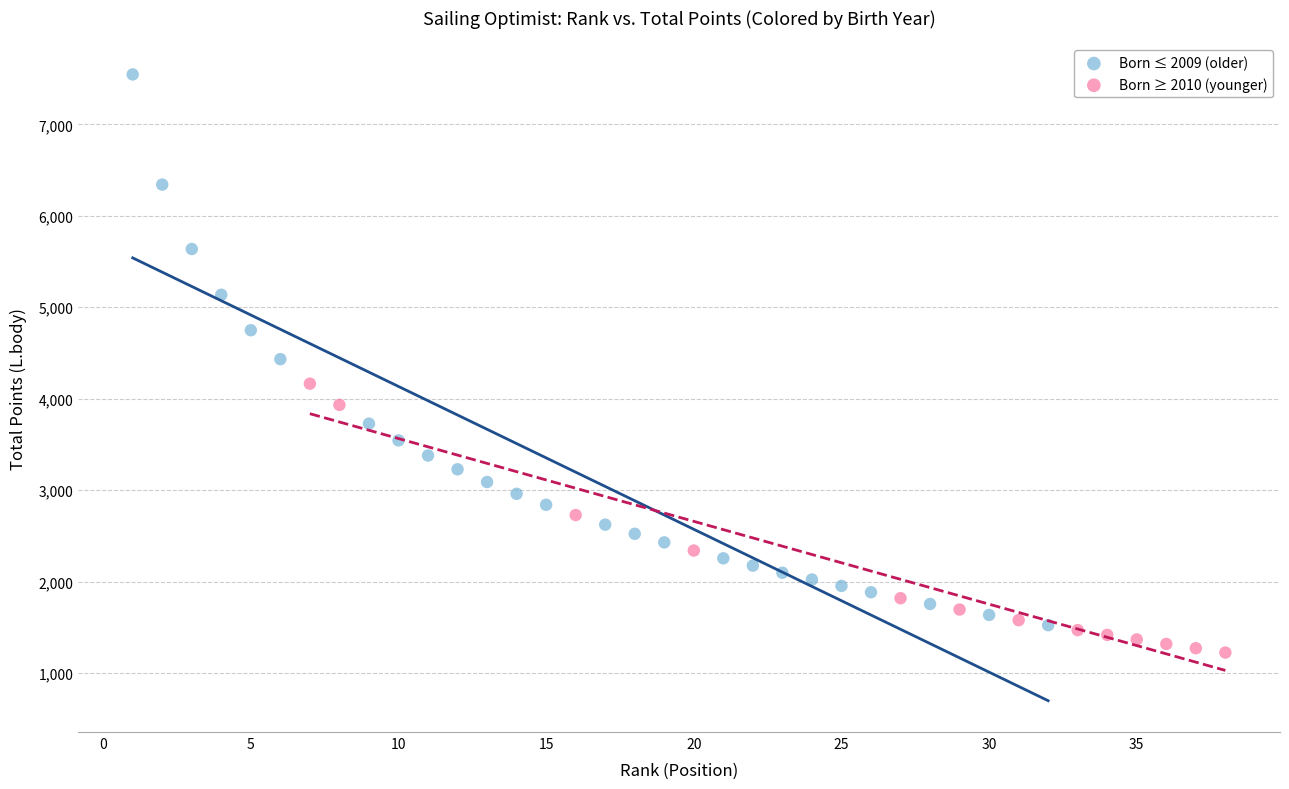

Which series reaches the maximum Y coordinate?

Born ≤ 2009 (older)